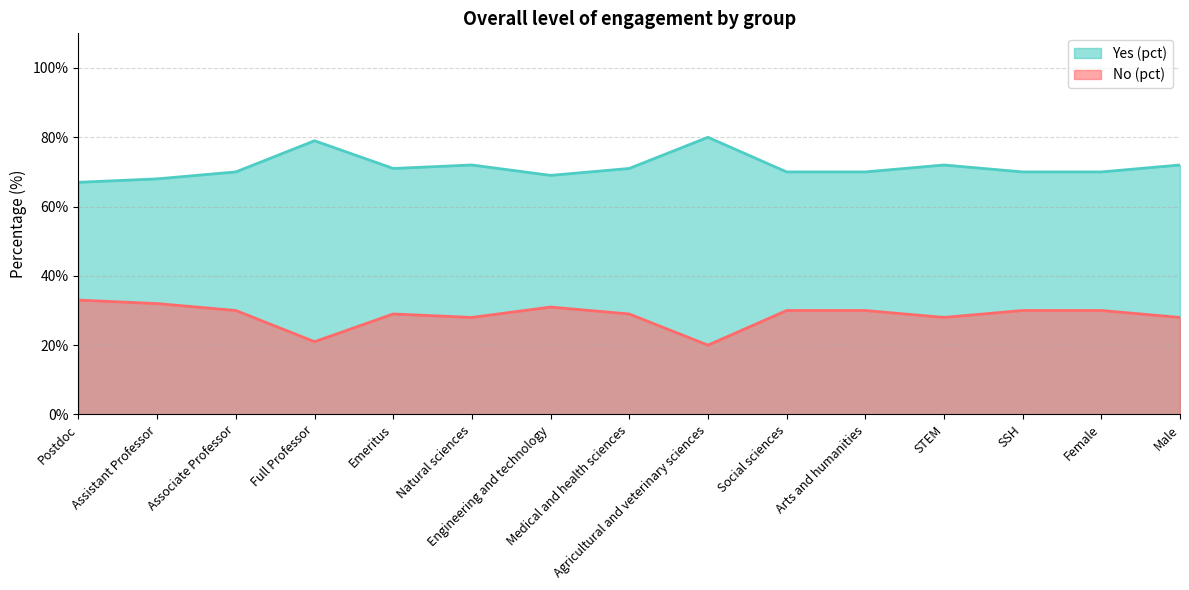

The value of No (pct) at Assistant Professor is 119. True or false?

False